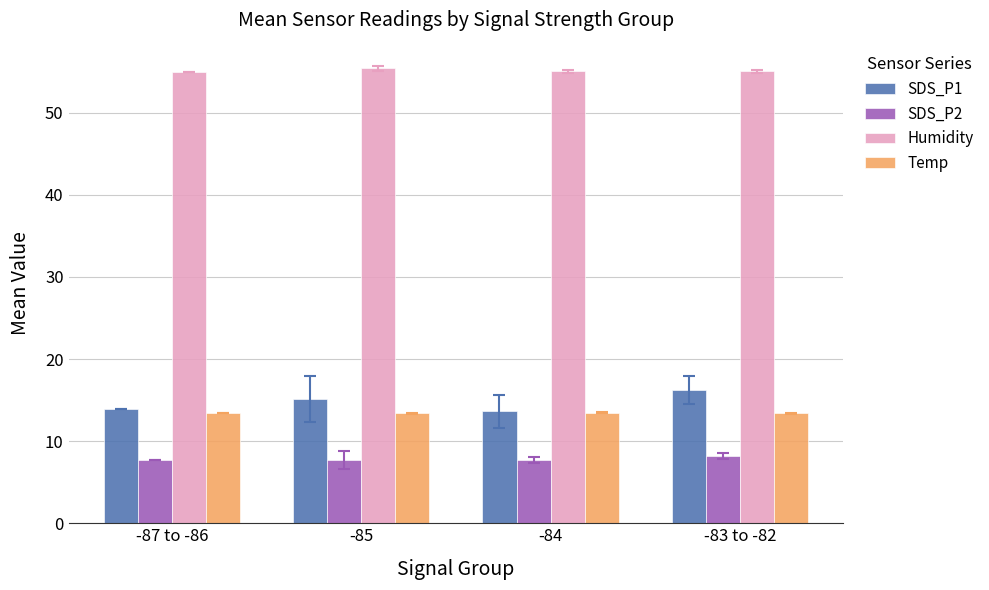

What is the spread (max minus min) of values at -83 to -82?

46.9